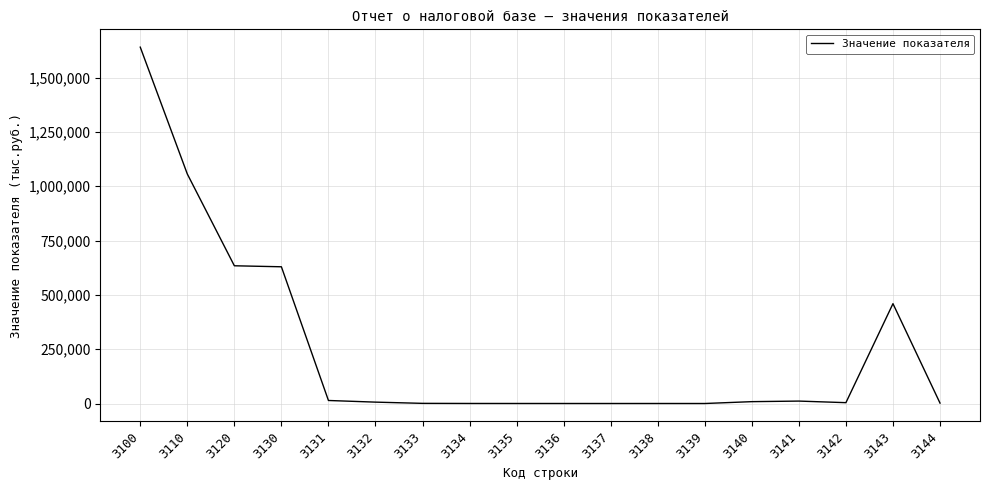

Approximately how many times larger is the value at 3120 compared to 3100?

0.4